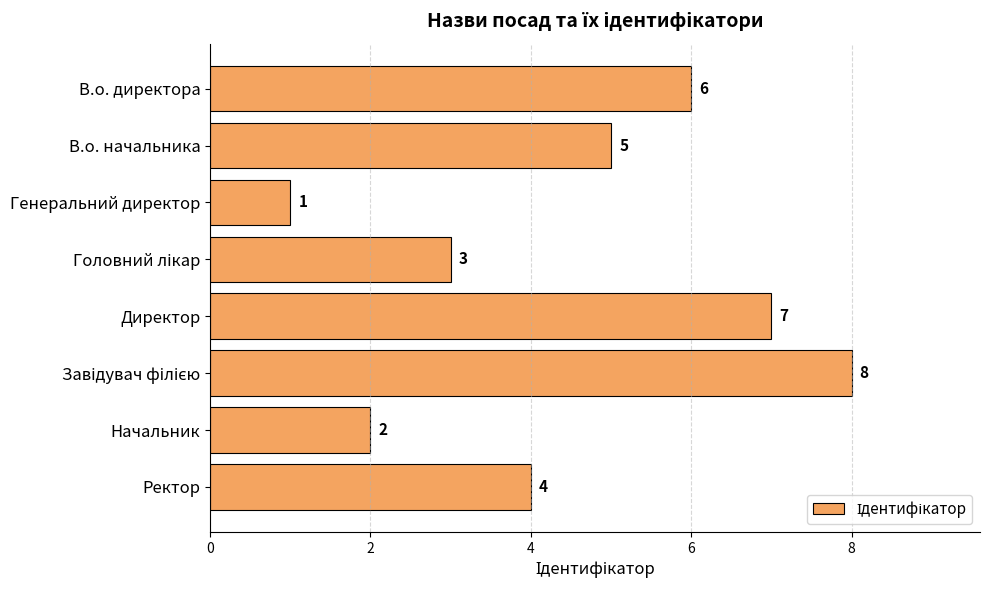

Reading top to bottom, list all the values displayed in this chart.

6	5	1	3	7	8	2	4